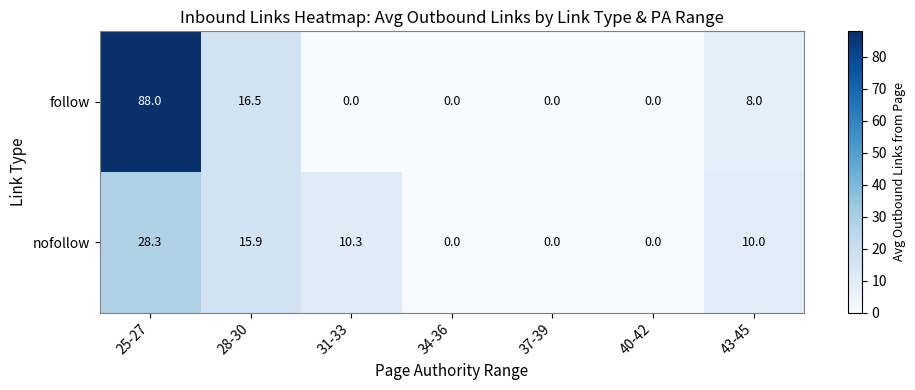

List the series in order of their overall mean, lowest first.

nofollow, follow